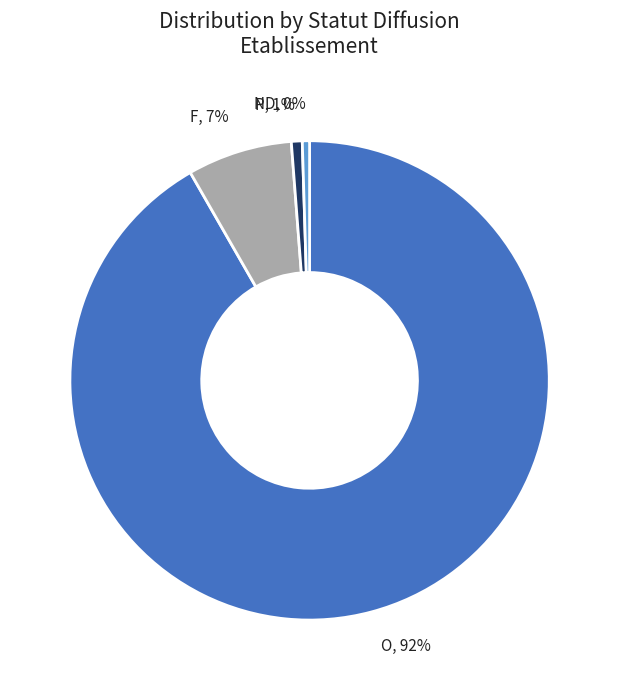

Which has a higher value, F or O?

O